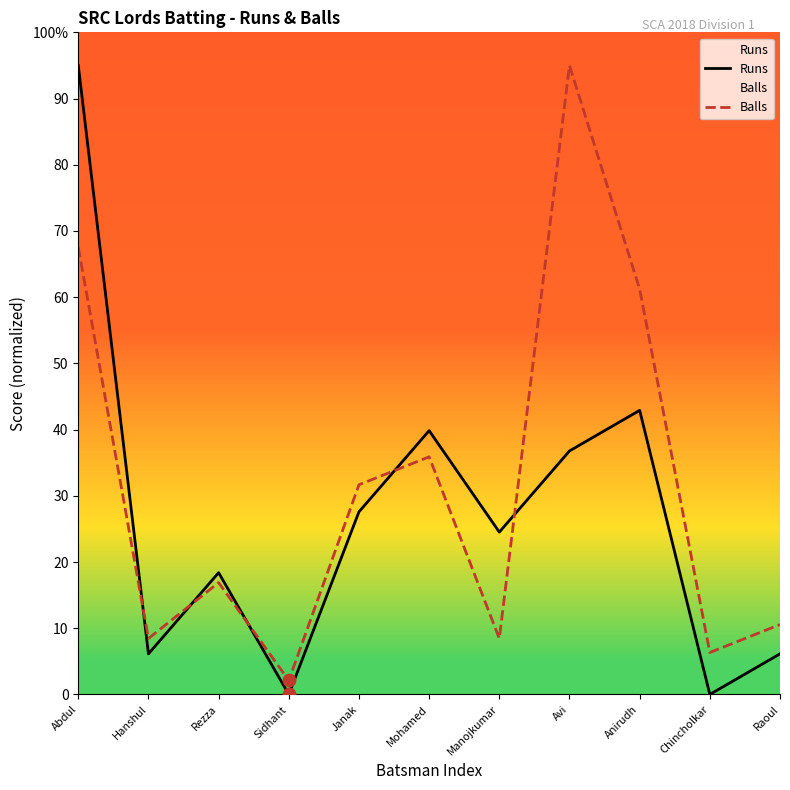

Which series has the largest total across all categories?

Balls